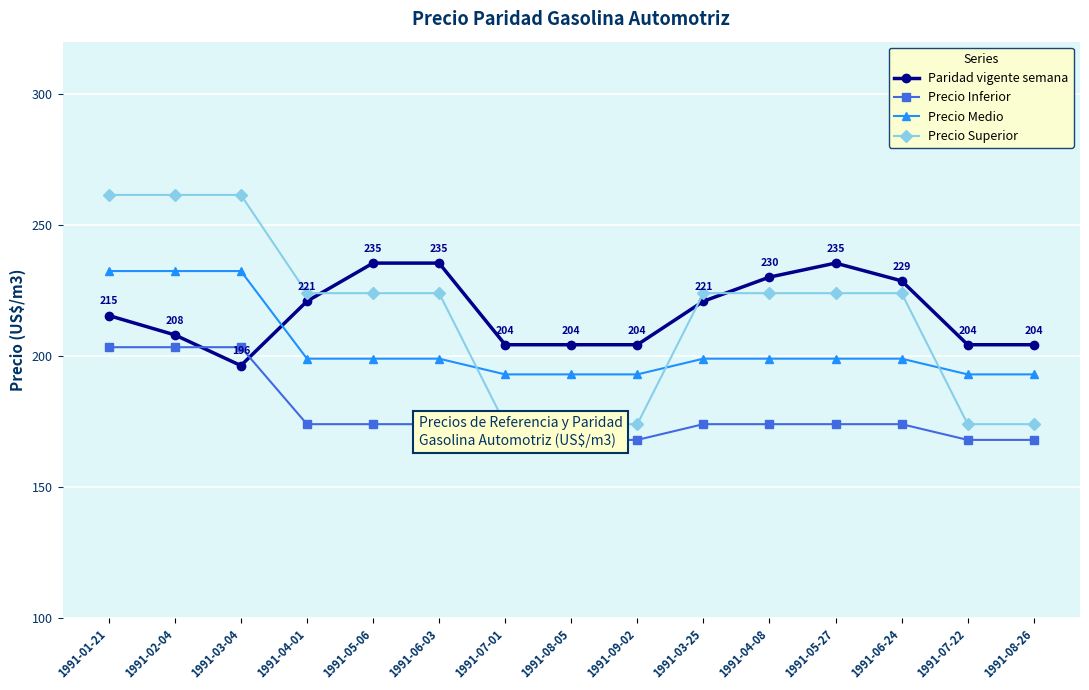

What is the difference between the second highest and minimum values in the Paridad vigente semana series?

39.1